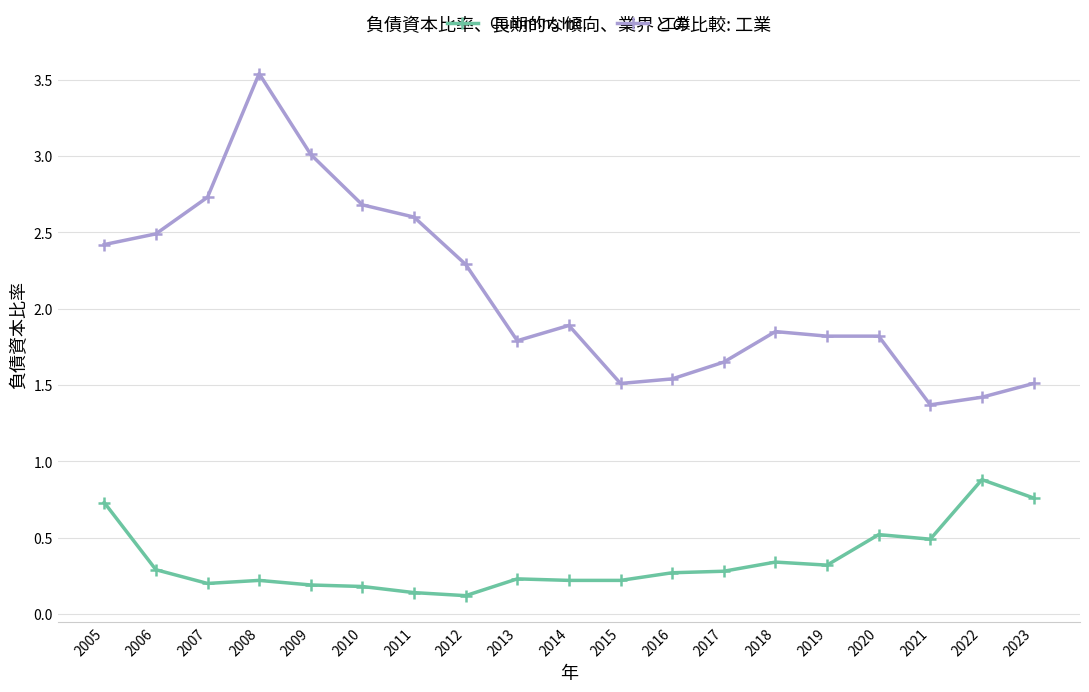

Where is the first local minimum for 工業?

2013